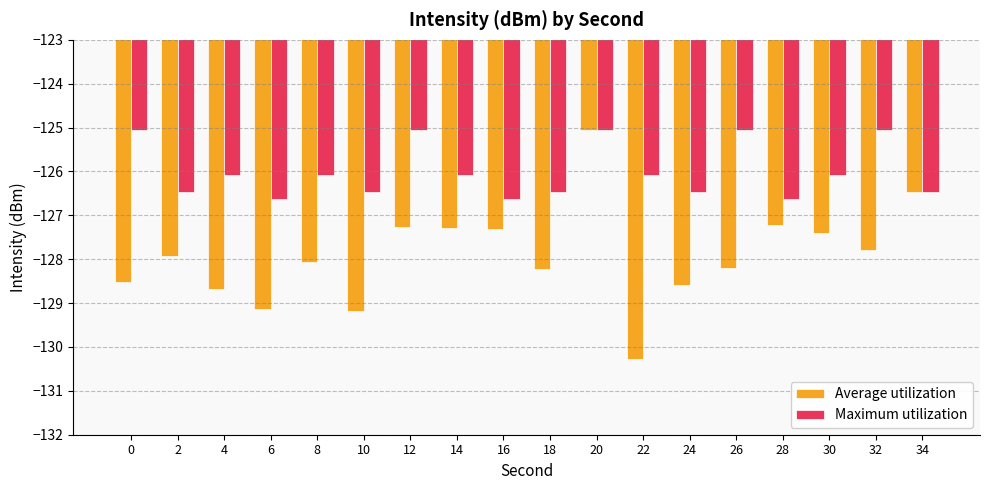

Is it true that Average utilization equals -127.3 at 12?

True